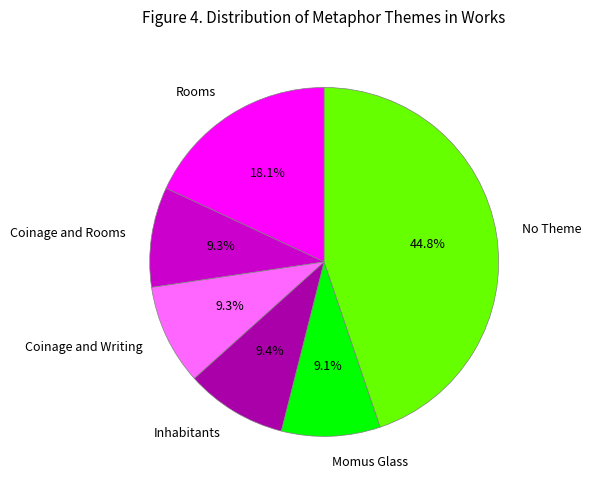

What is the ratio of the value at Coinage and Writing to the value at Momus Glass?

1.0